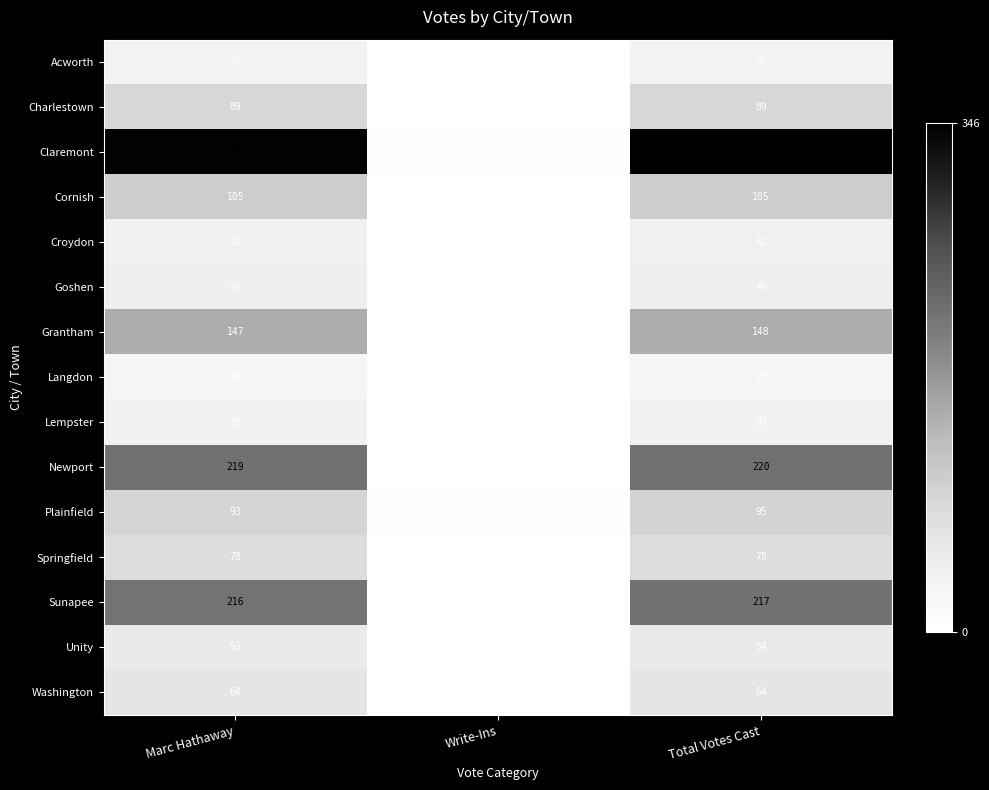

Which series has the largest total across all categories?

Claremont